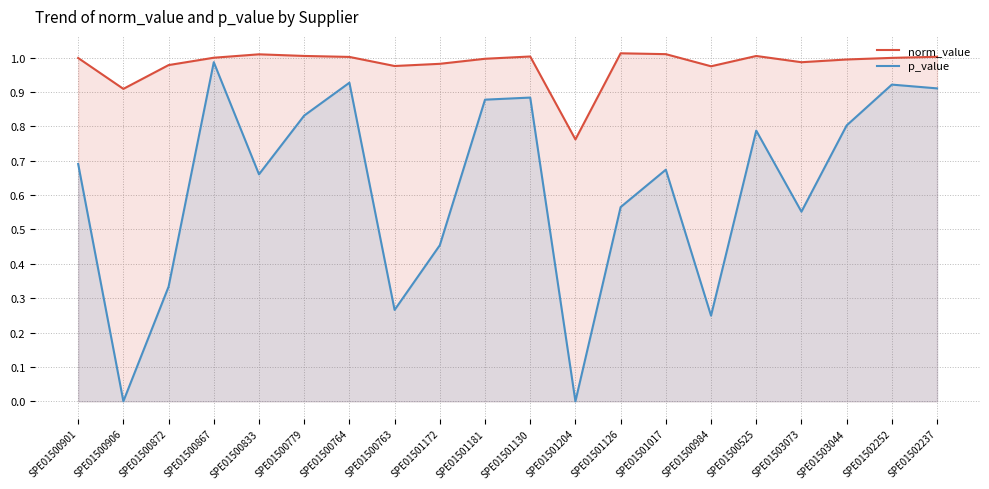

At SPE01501130, list the series in order from largest to smallest.

norm_value, p_value